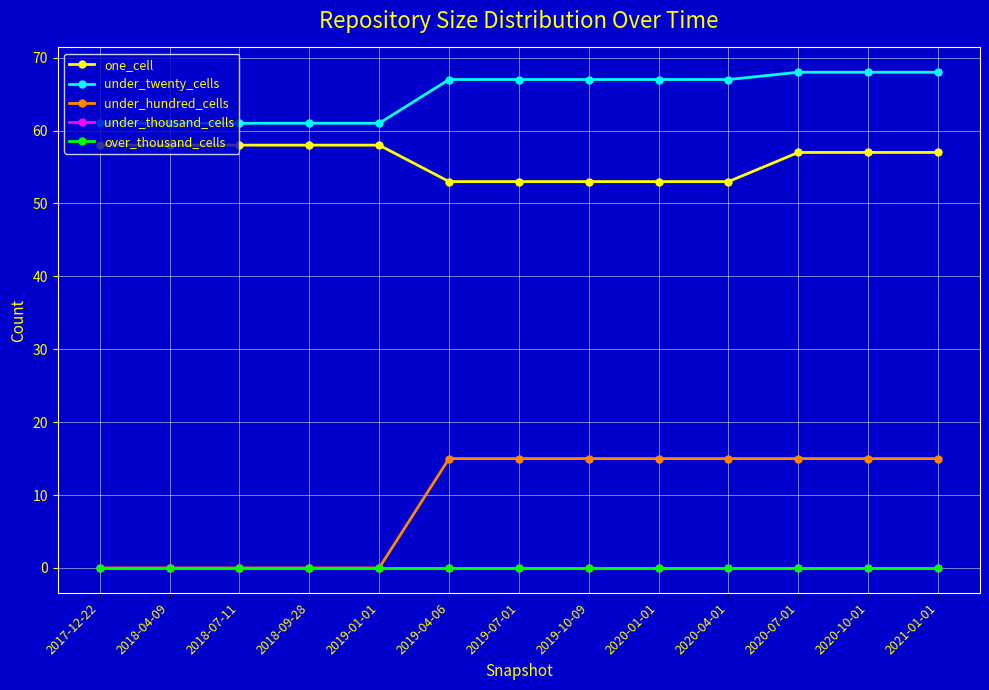

Is this an area chart (filled region under the line)?

No